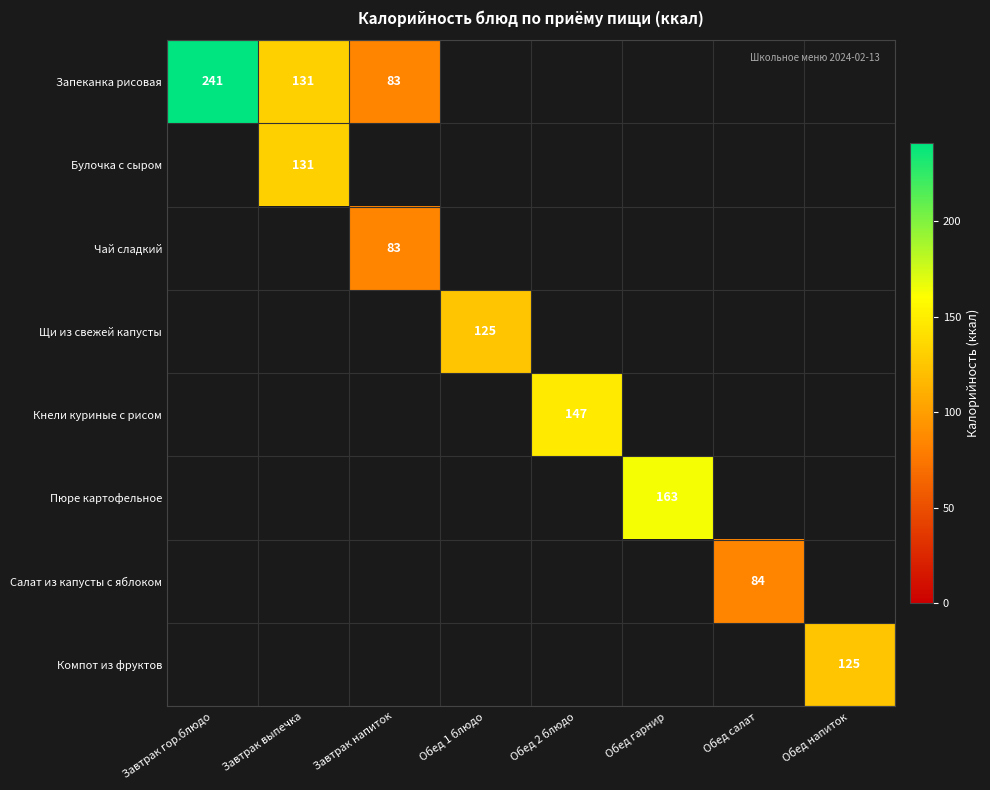

The value of Салат из капусты с яблоком at Обед салат is 84. True or false?

True